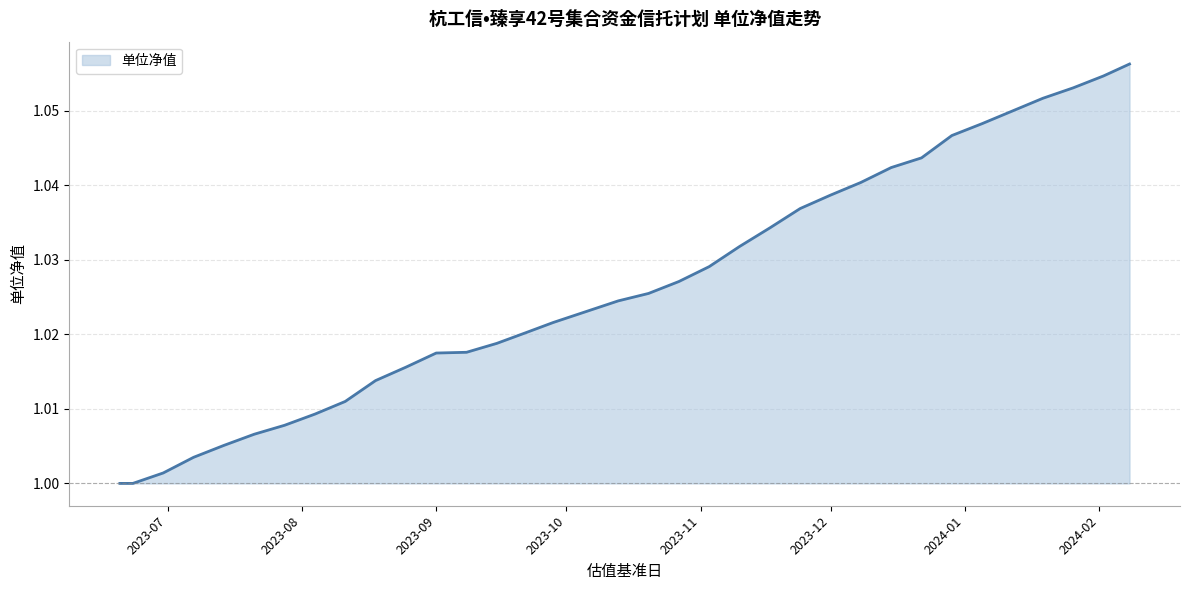

How many distinct data groups are displayed?

1